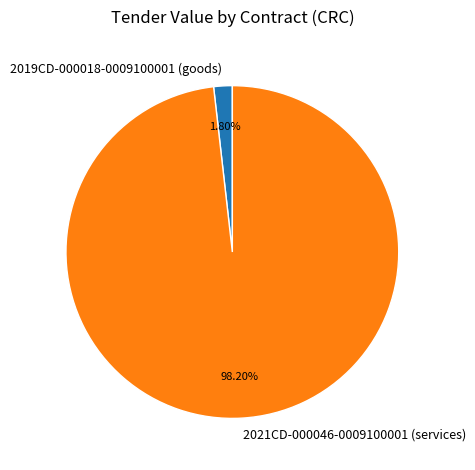

How many segments does this pie chart have?

2